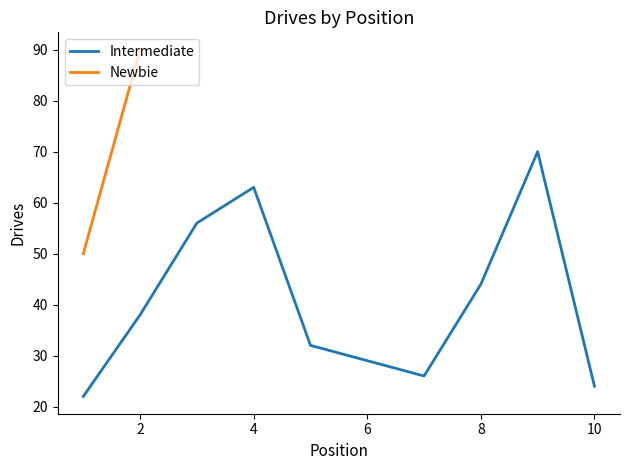

The Intermediate series shows 24 at 10. True or false?

True